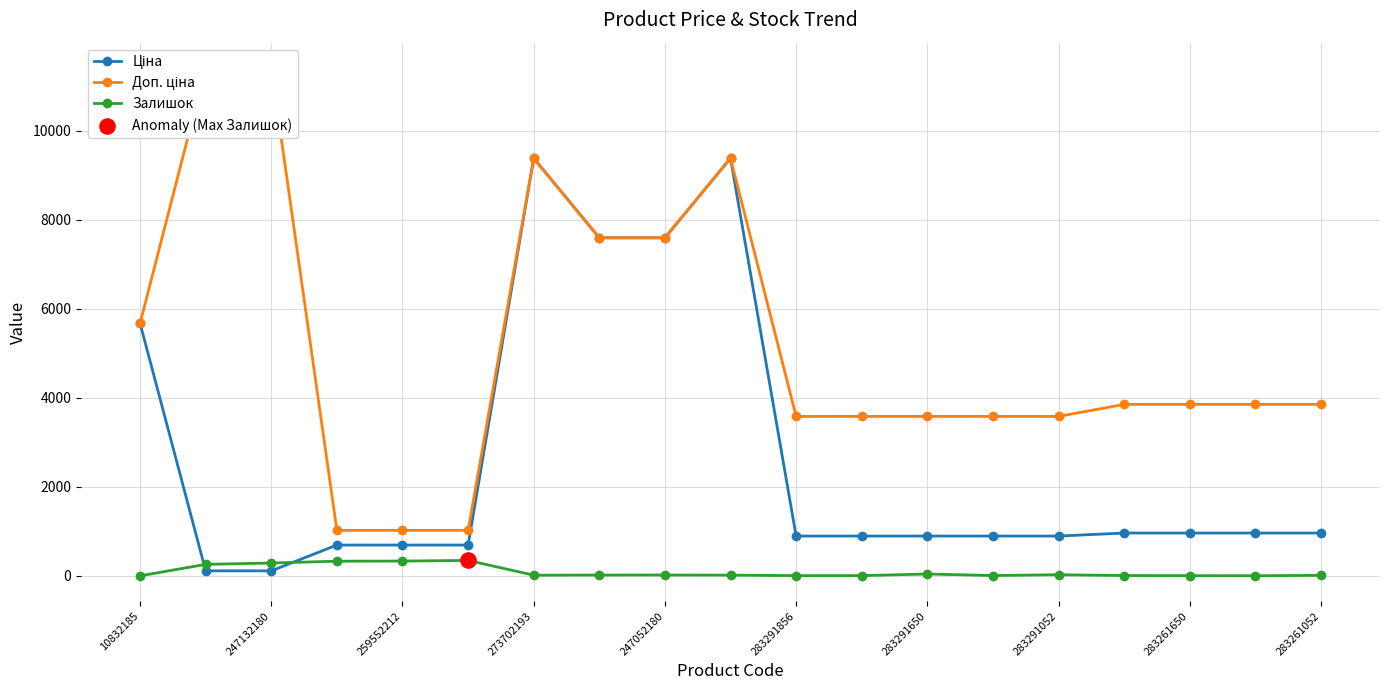

Which series contains the lowest Y value?

Залишок